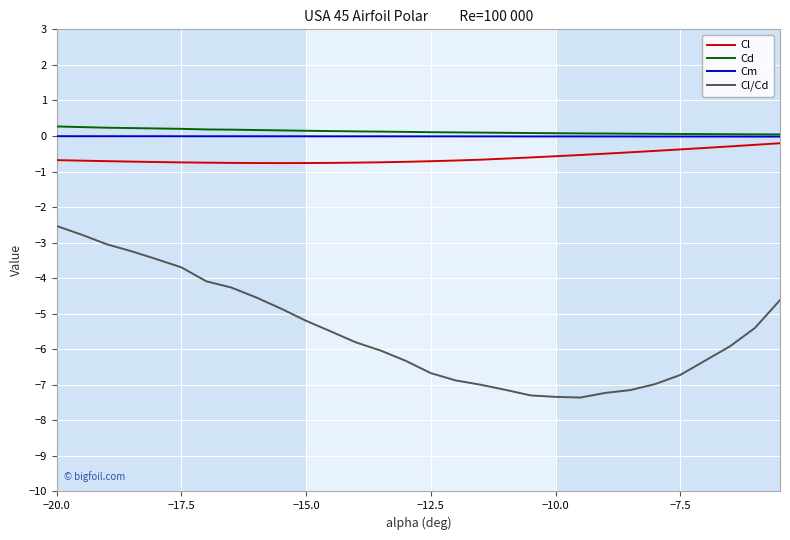

Which series has the widest spread of values?

Cl/Cd